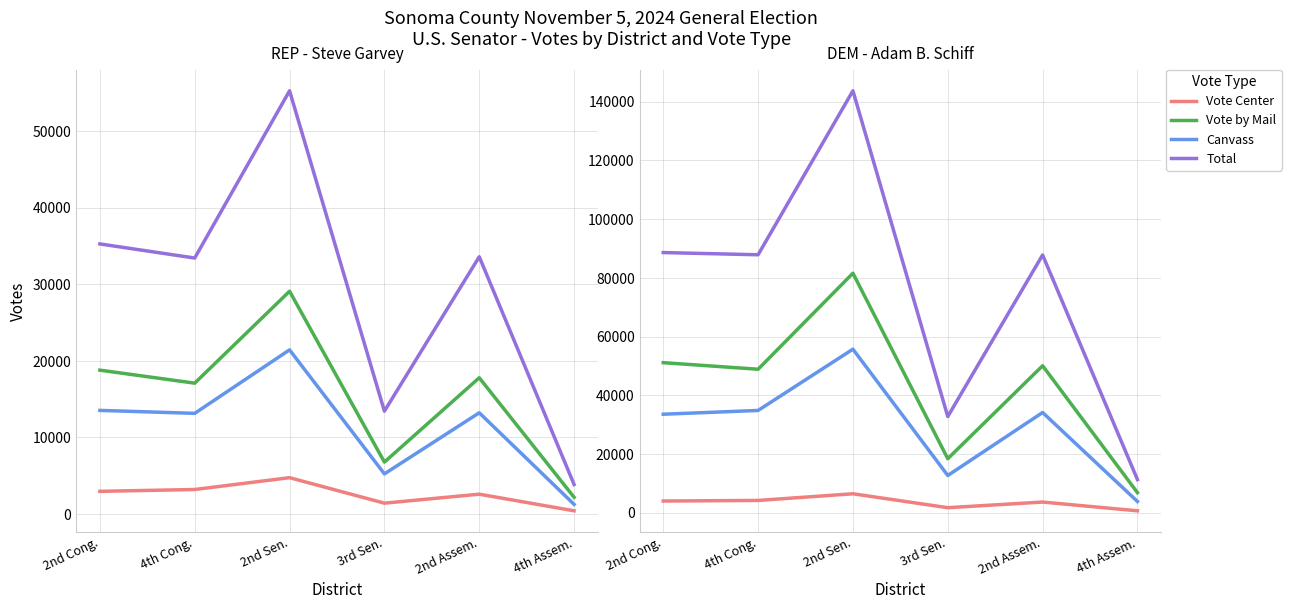

How many values in the Total series are below 87861?

3